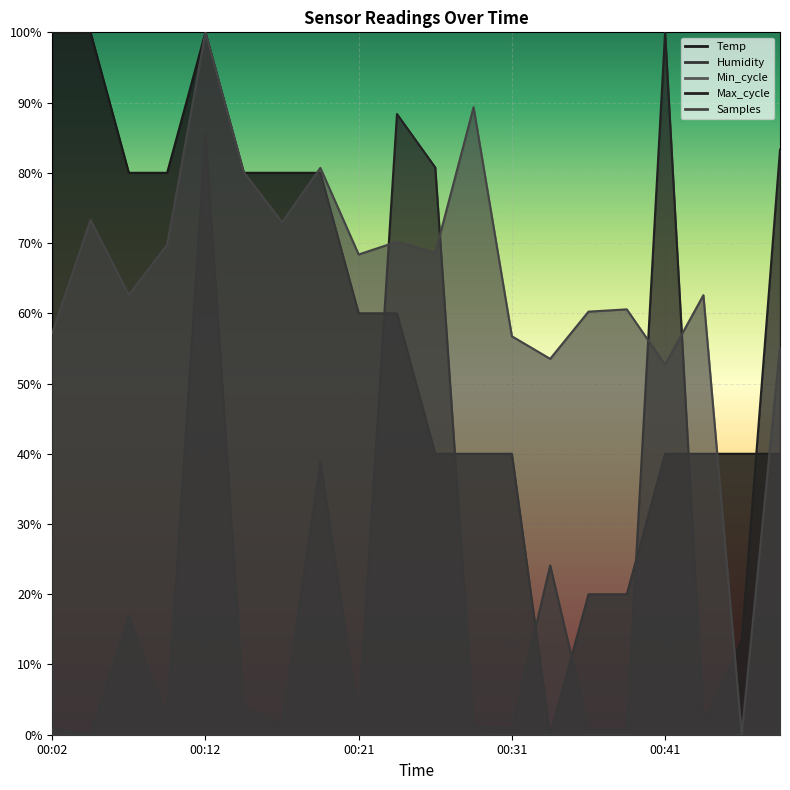

At which category does Samples reach its first local valley?

00:07